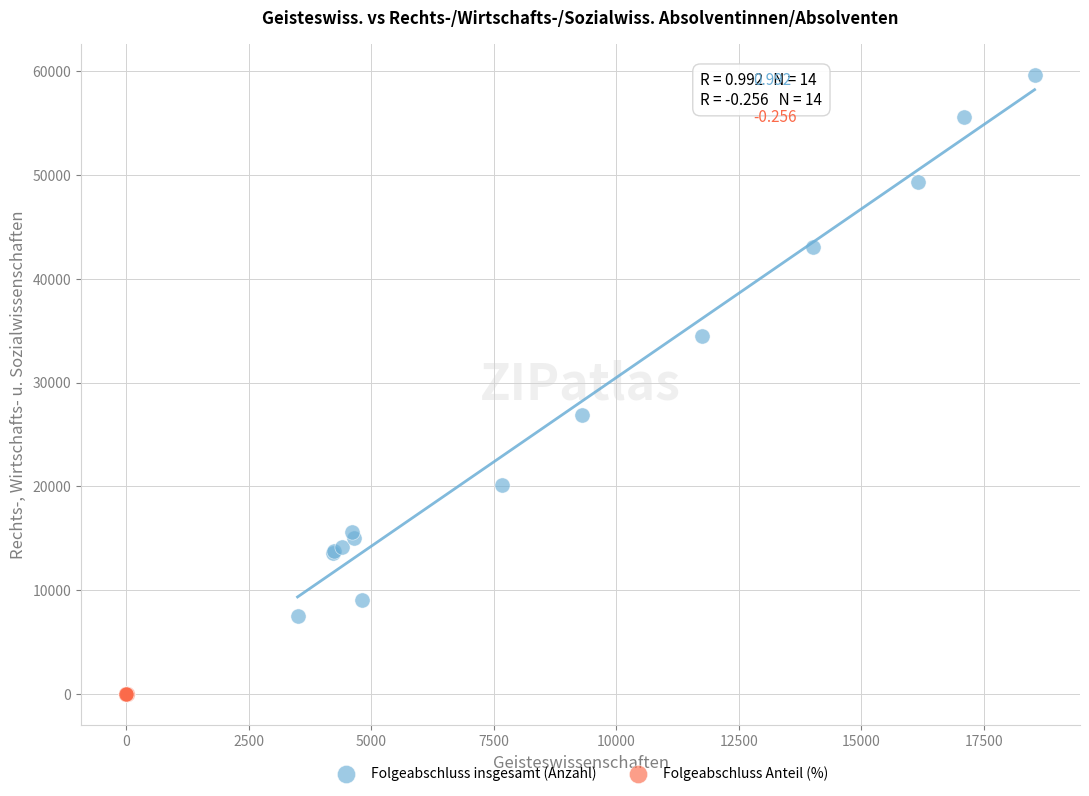

Which series contains the lowest Y value?

Folgeabschluss Anteil (%)